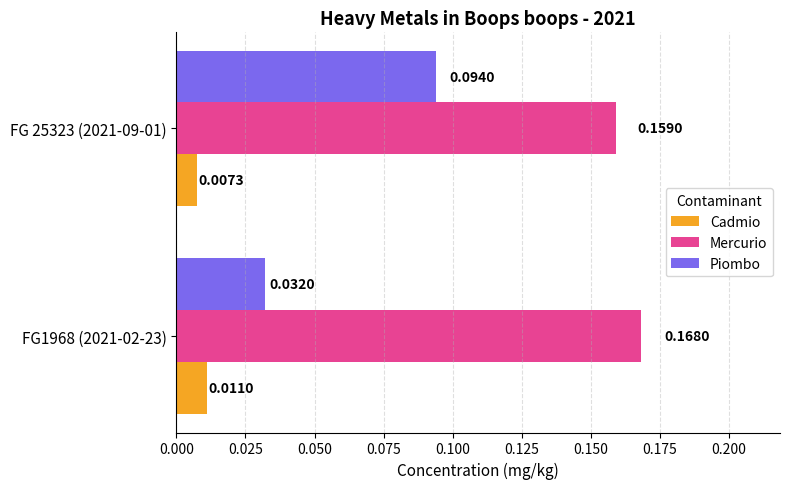

Which series has the largest range (max minus min)?

Piombo